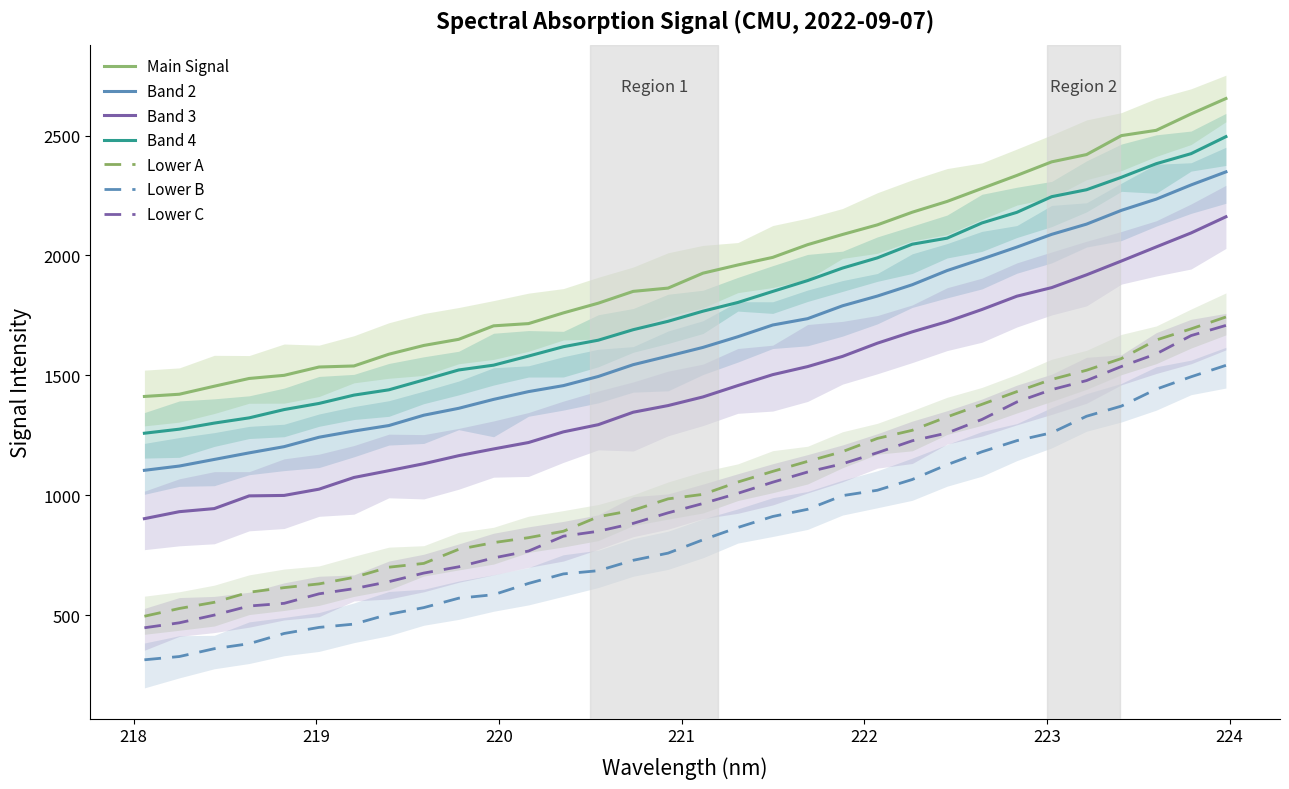

How many data points are less than 1616?

16